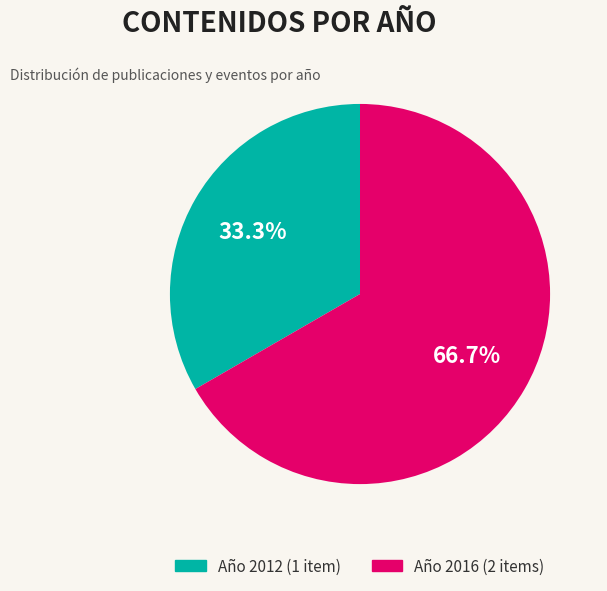

Is there any slice that represents more than half of the pie?

Yes